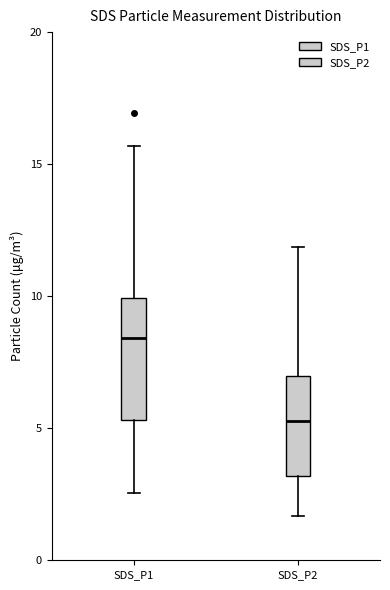

Comparing the boxes themselves (not the whiskers), which one is the tallest?

SDS_P1